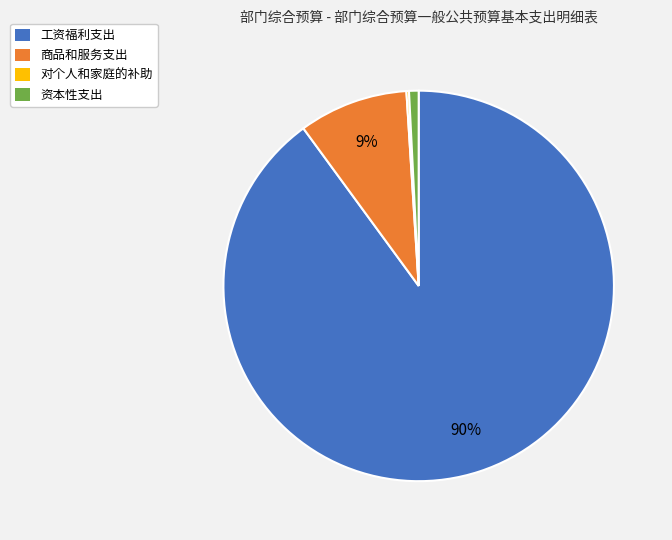

Is the sum of 商品和服务支出 and 资本性支出 greater than half?

No